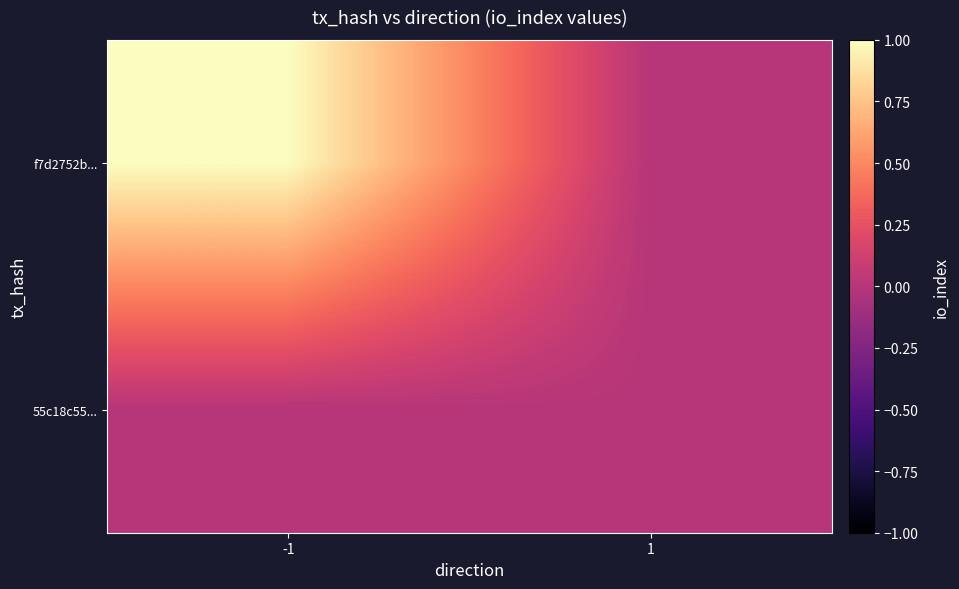

Rank the series by their average value, from highest to lowest.

f7d2752b..., 55c18c55...